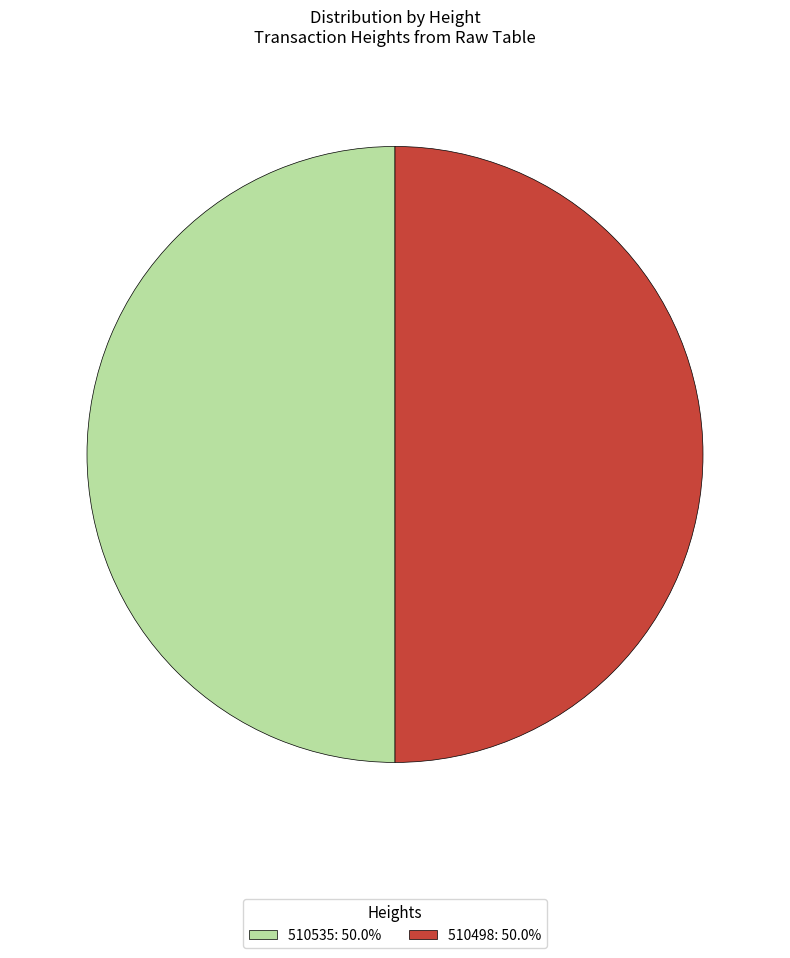

Is the sum of 510535 and 510498 greater than half?

Yes